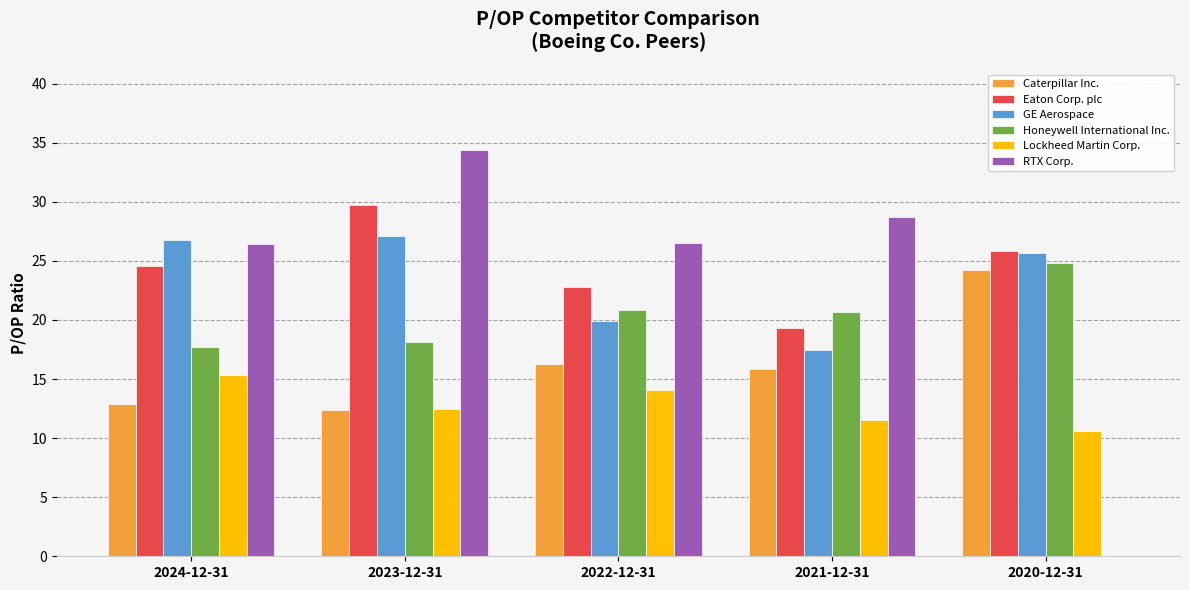

At which label does RTX Corp. reach its peak?

2023-12-31